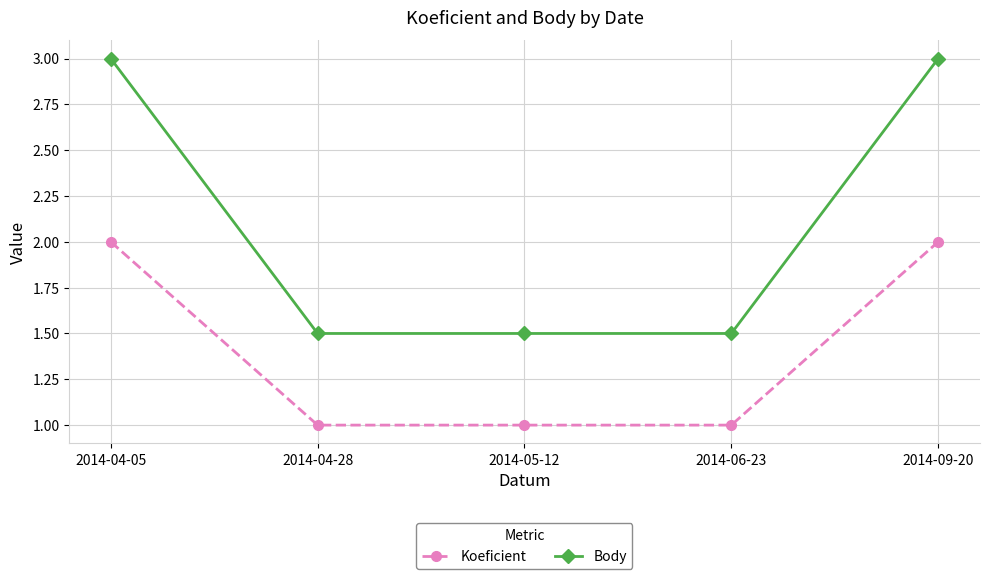

Rank the series by their average value, from lowest to highest.

Koeficient, Body